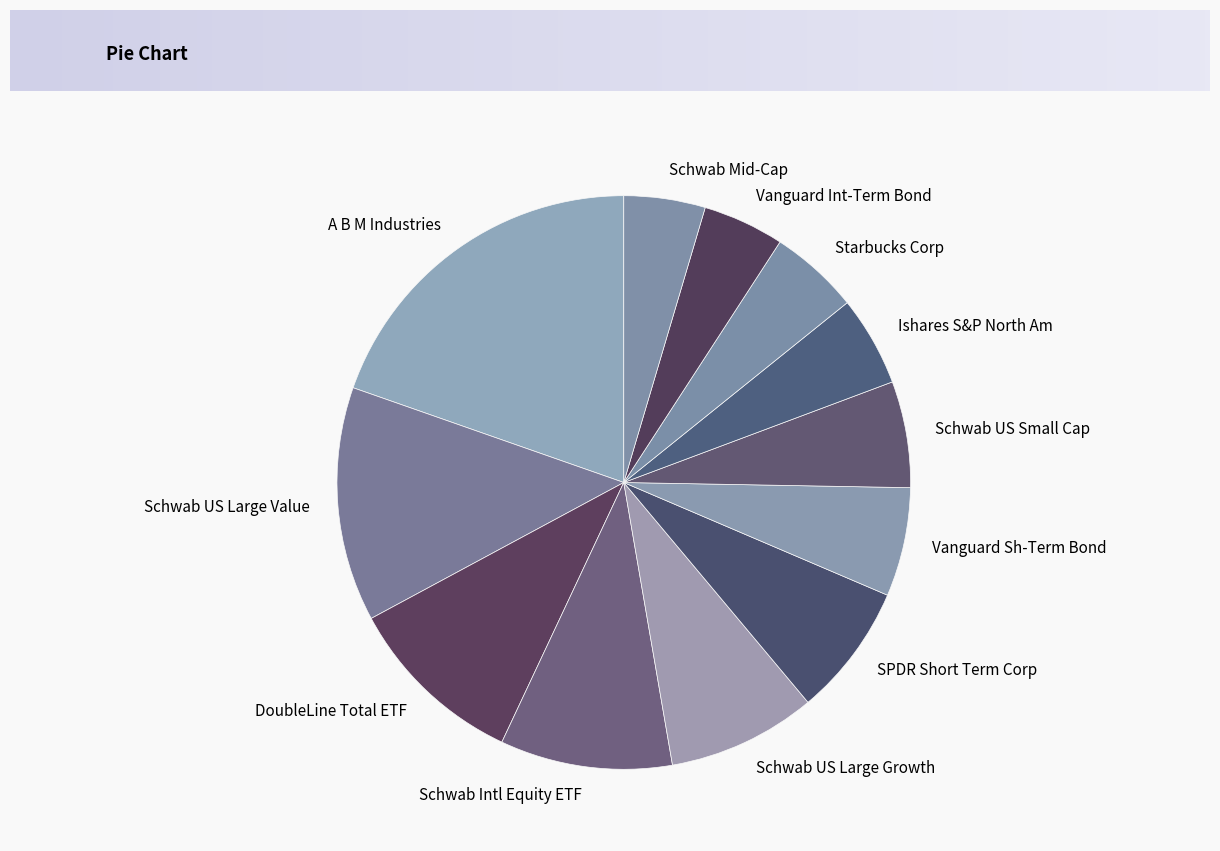

Which category has the biggest portion of the pie?

A B M Industries